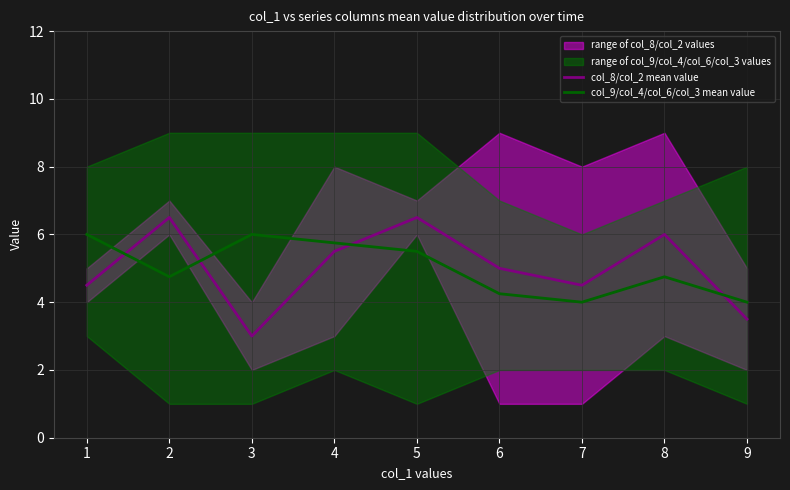

At how many categories does at least one series exceed 3?

9